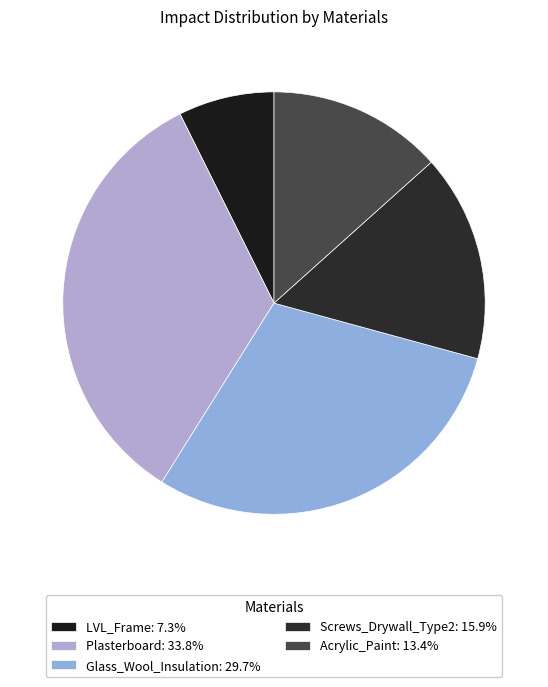

How many segments does this pie chart have?

5